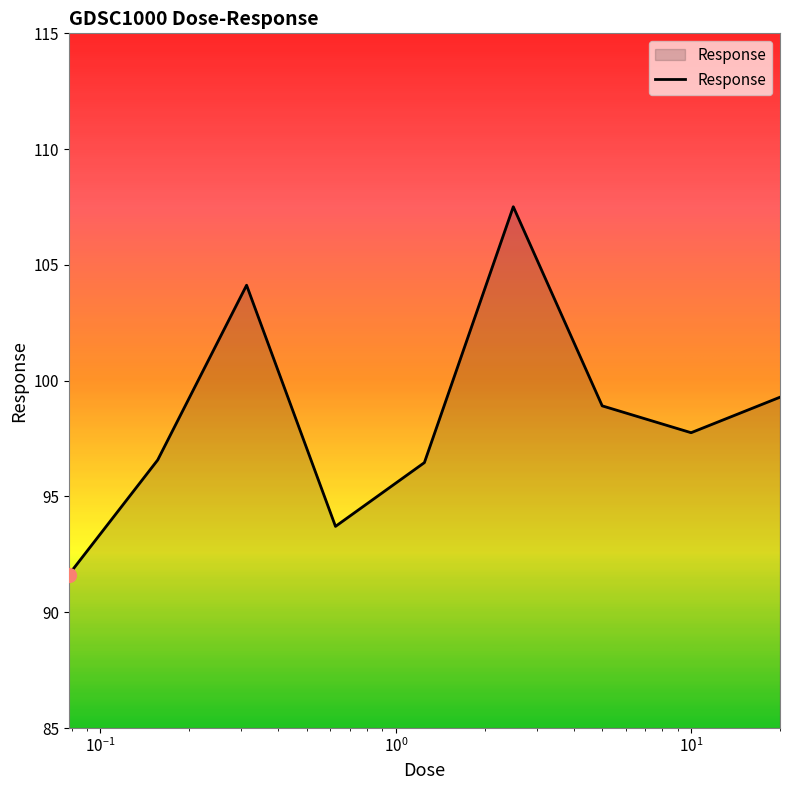

What is the maximum value shown in the chart?

107.5